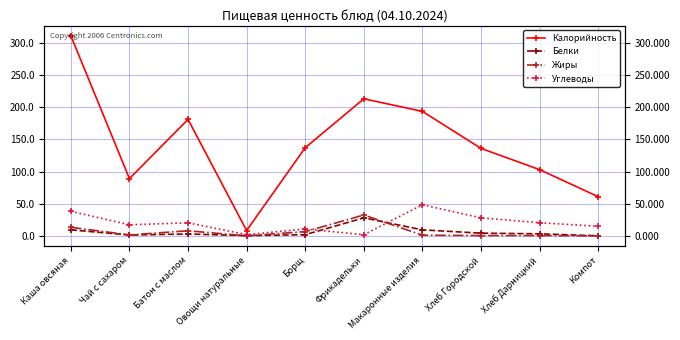

Read the Белки value at Хлеб Городской.

4.3